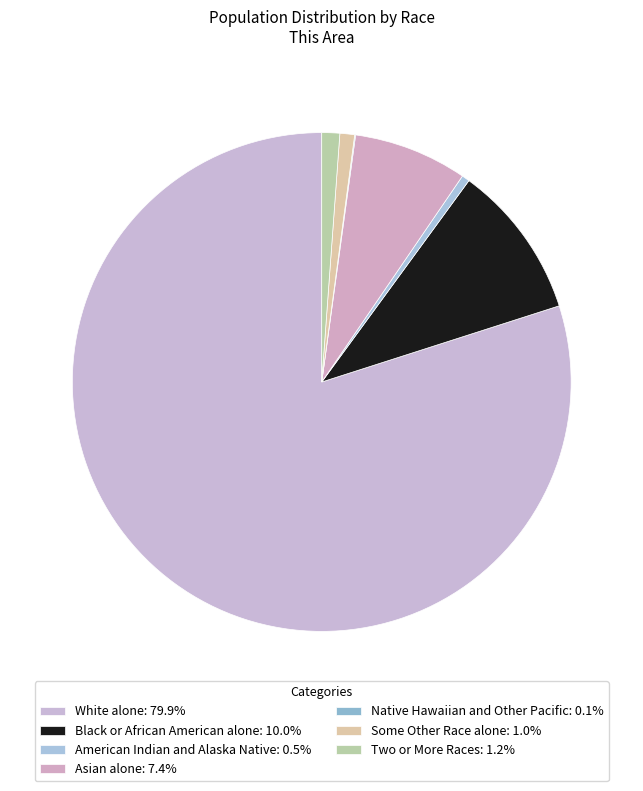

How many segments does this pie chart have?

7